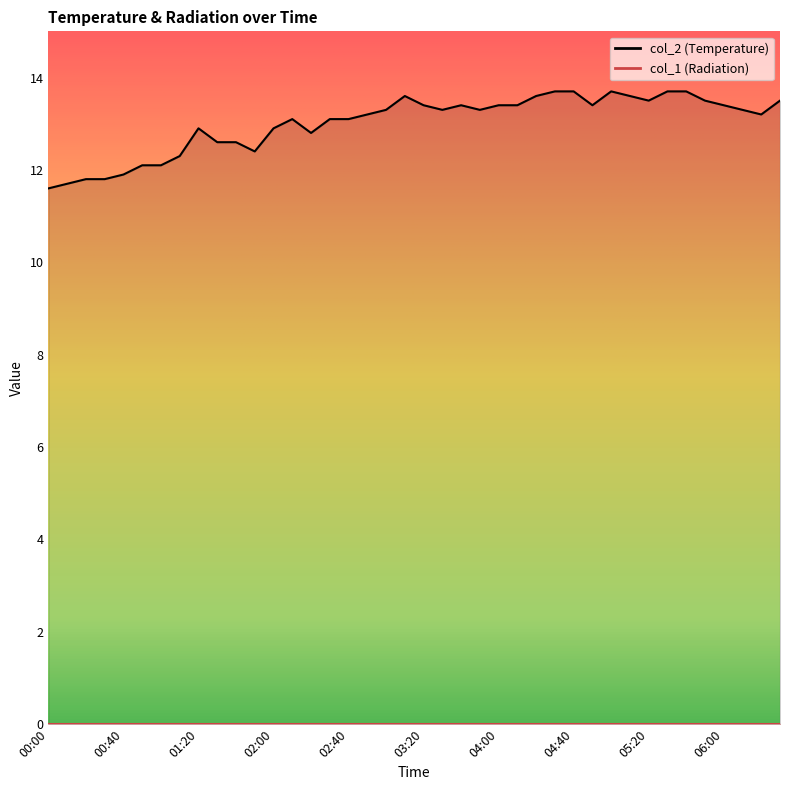

True or false: the data shows 21.8 at 02:50.

False